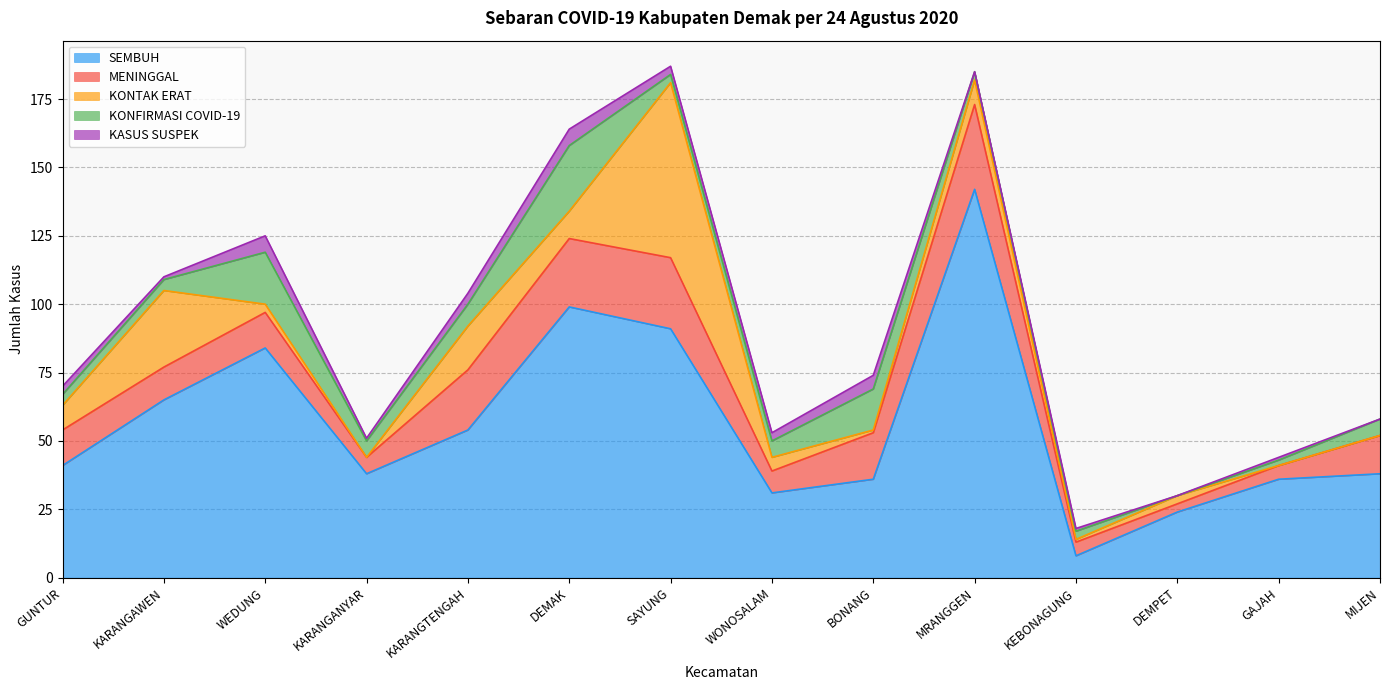

What is the total value across all series at KARANGANYAR?

51